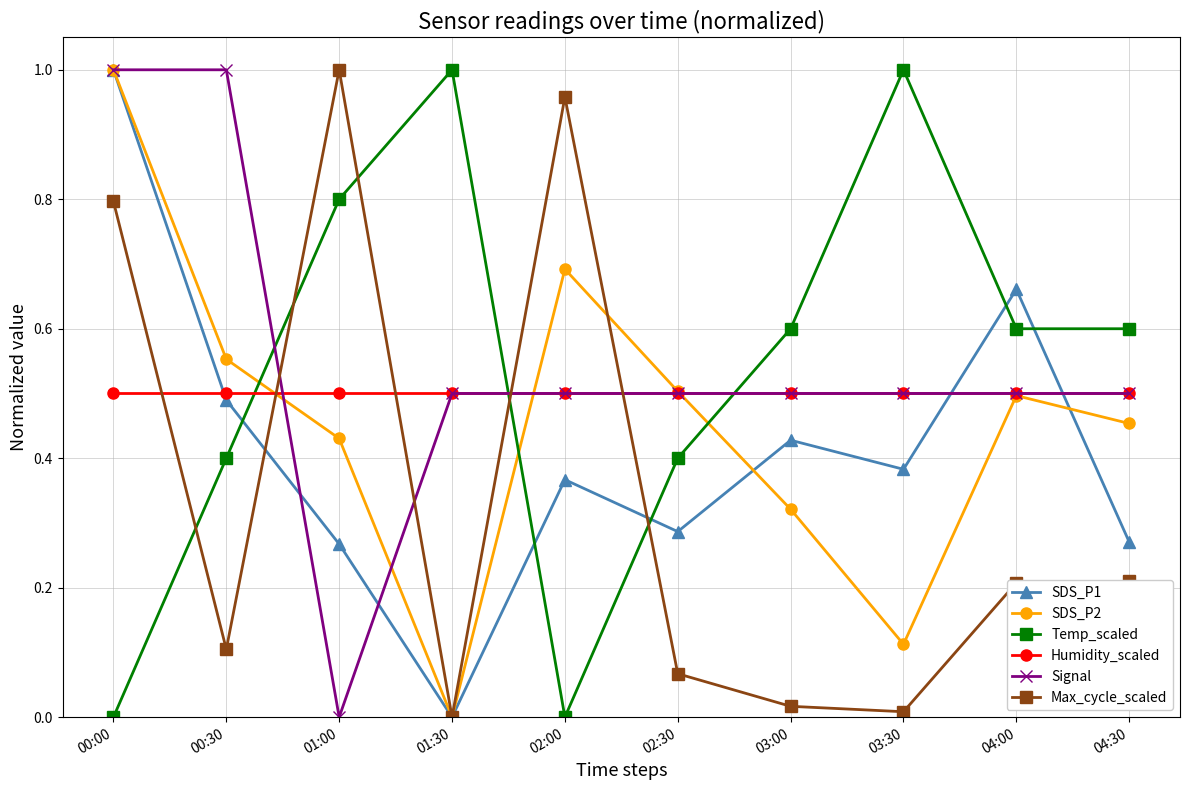

Which category has the lowest value in the Signal series?

01:00